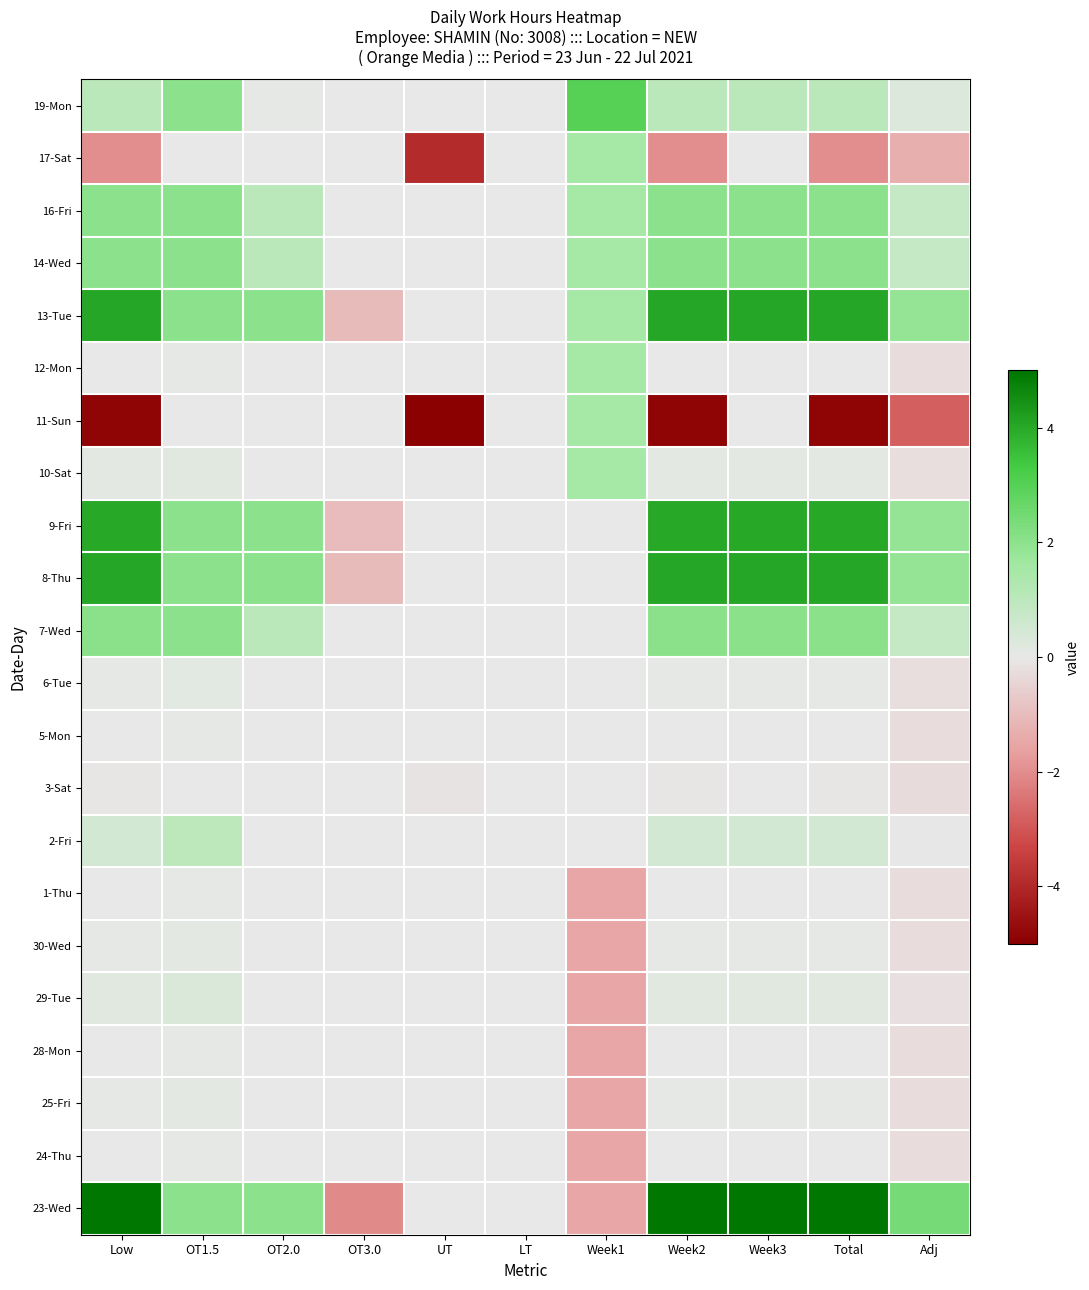

Between OT2.0 and Low, which is larger?

Low